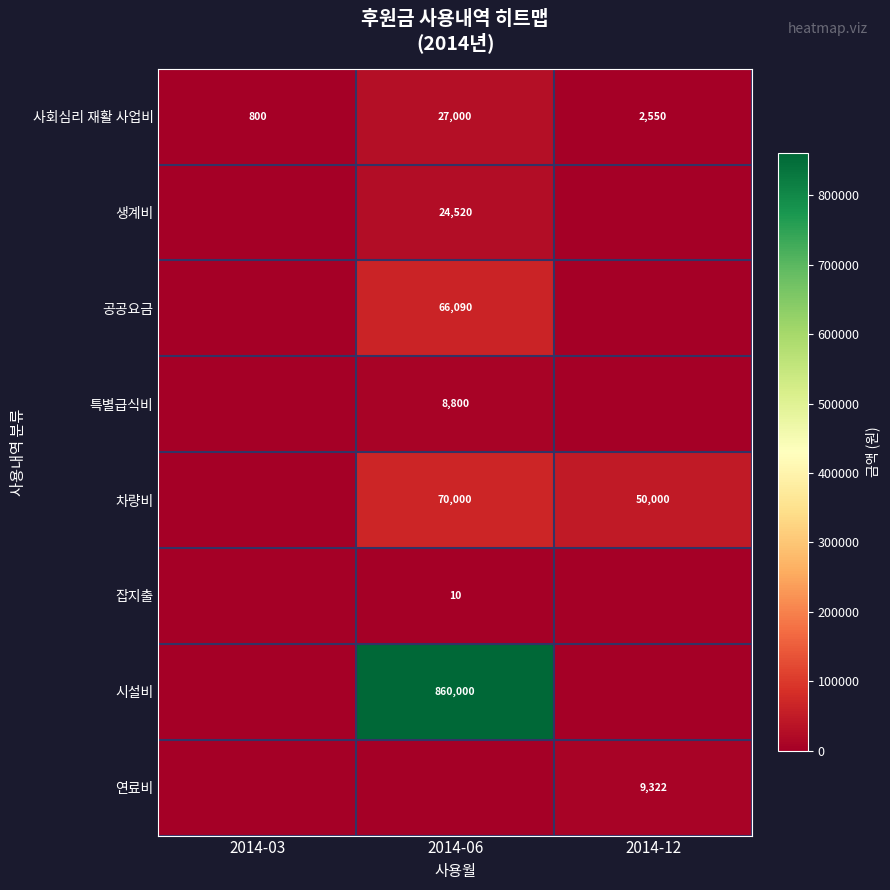

What is the sum of all 사회심리 재활 사업비 values?

30350